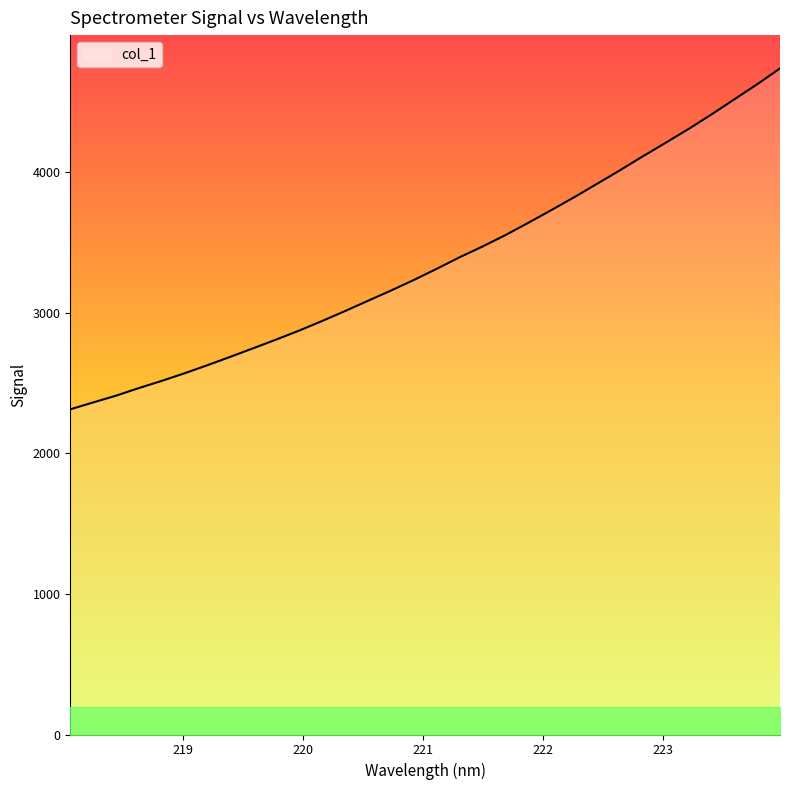

What is the smallest value displayed?

2313.6